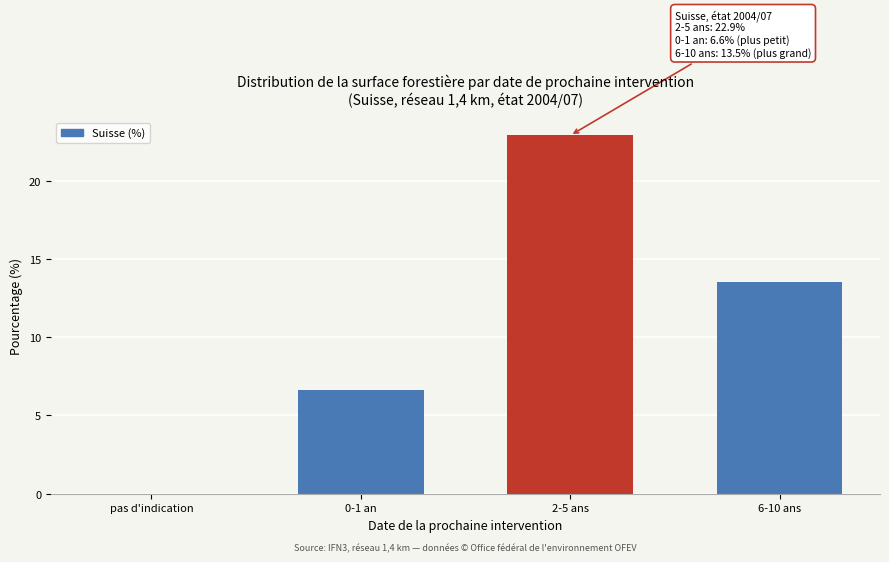

Reading right to left, extract all data points from this chart.

6-10 ans=13.5	2-5 ans=22.9	0-1 an=6.6	pas d'indication=0.0